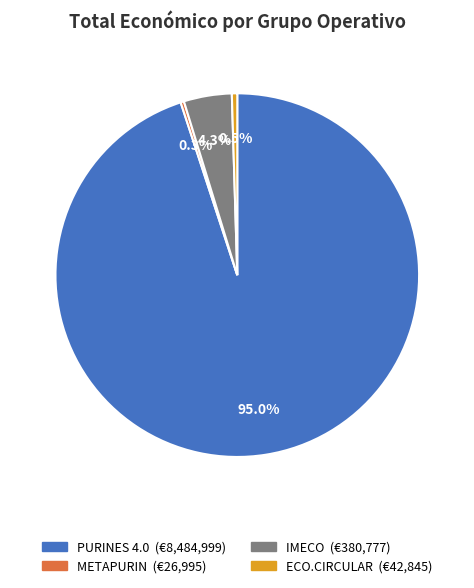

Is there any slice that represents more than half of the pie?

Yes